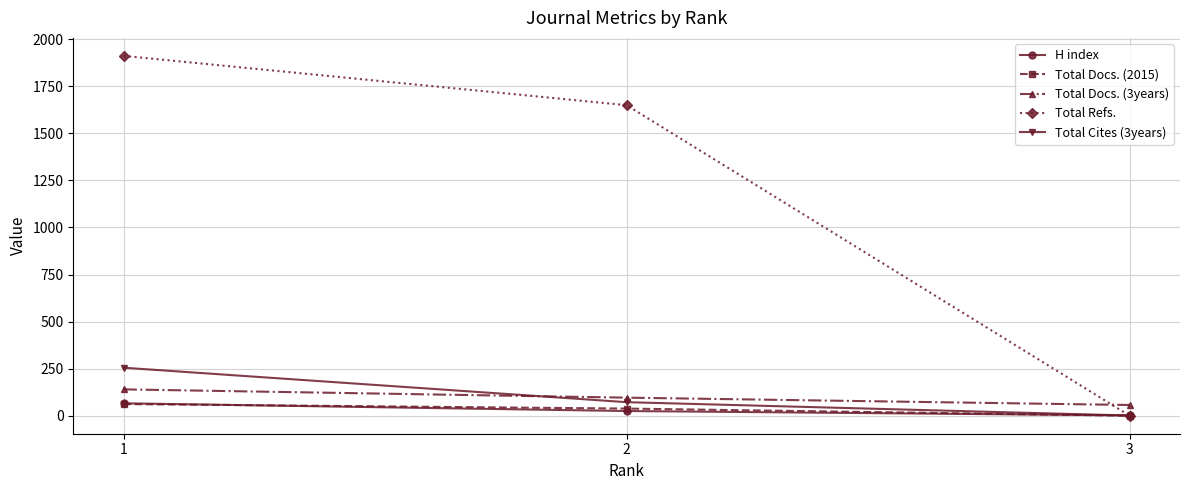

Reading left to right, list all the values displayed in this chart.

H index: 66	25	2
Total Docs. (2015): 62	38	0
Total Docs. (3years): 140	96	57
Total Refs.: 1911	1649	0
Total Cites (3years): 255	72	1